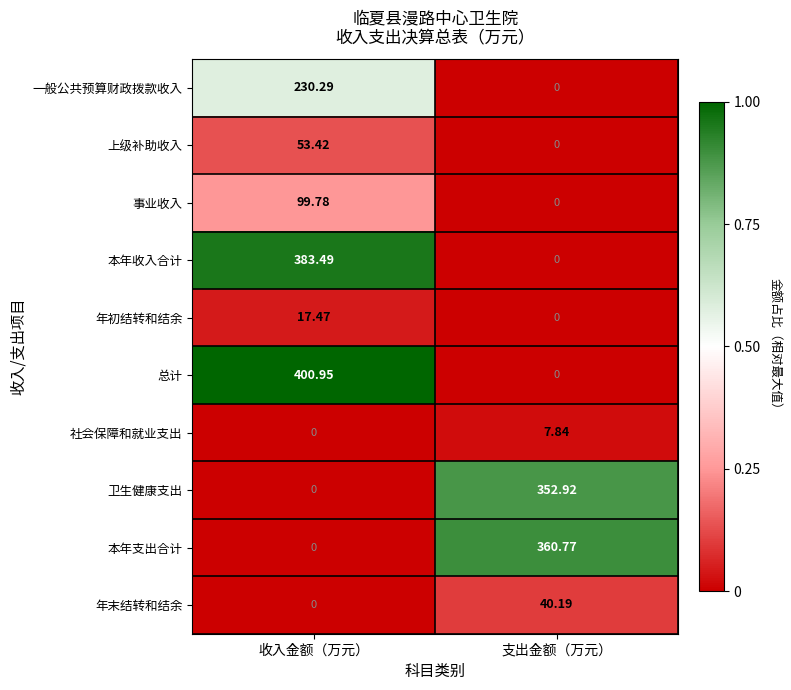

At which label does 上级补助收入 first exceed 53?

收入金额（万元）